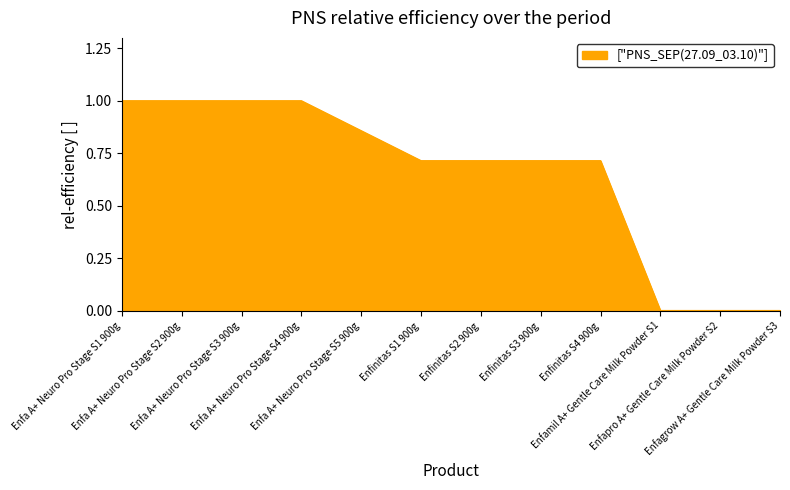

What is the maximum value shown in the chart?

1.0